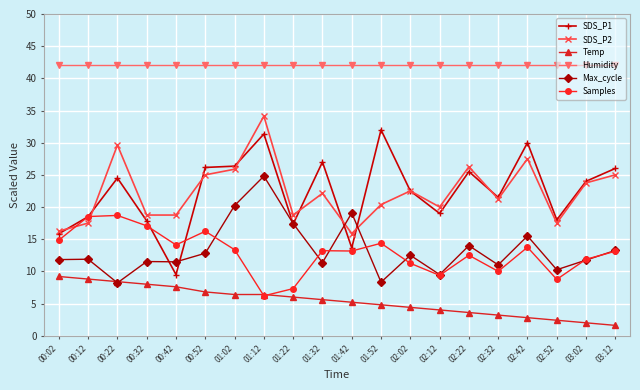

How many data points does each series have?

20